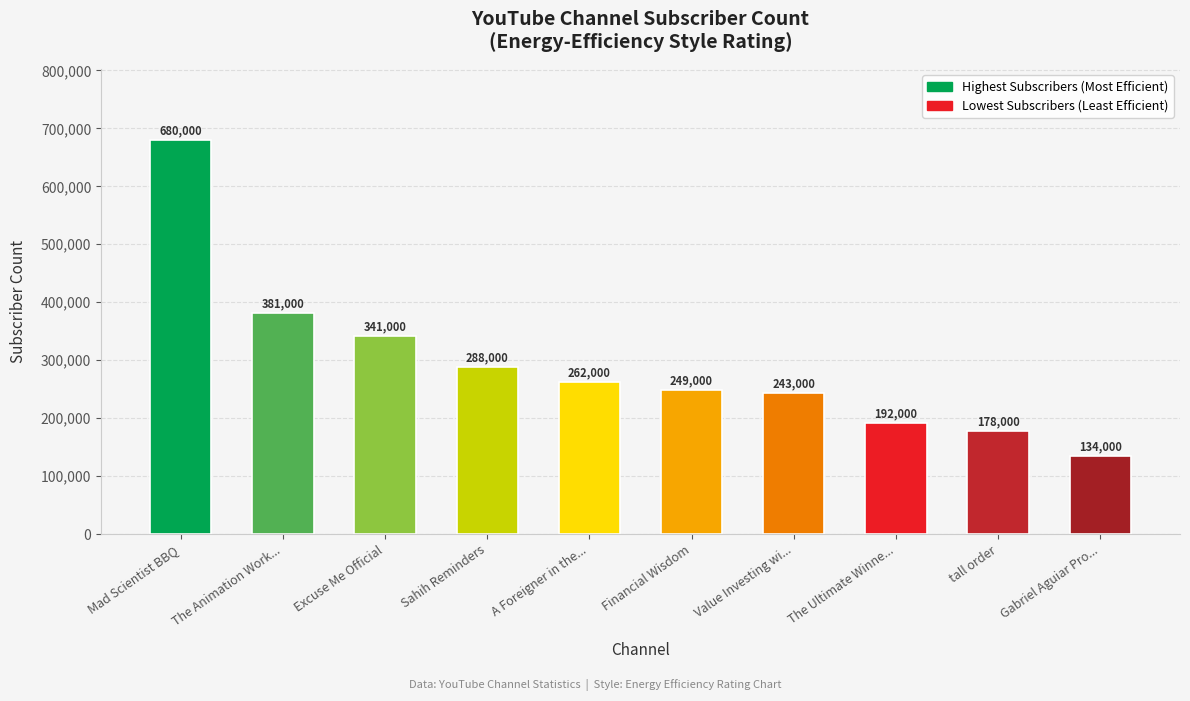

What is the difference between the maximum and minimum values?

546000